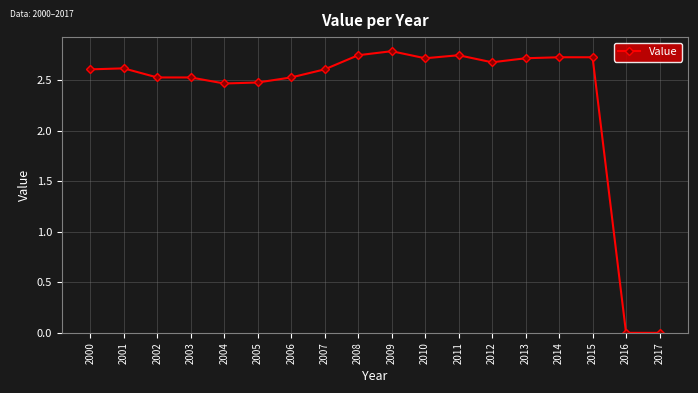

What is the average value?

2.3